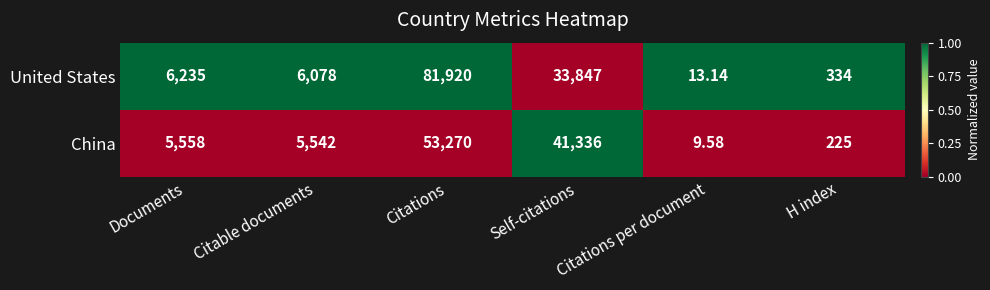

Between Citable documents and Citations, which series saw the biggest shift?

United States